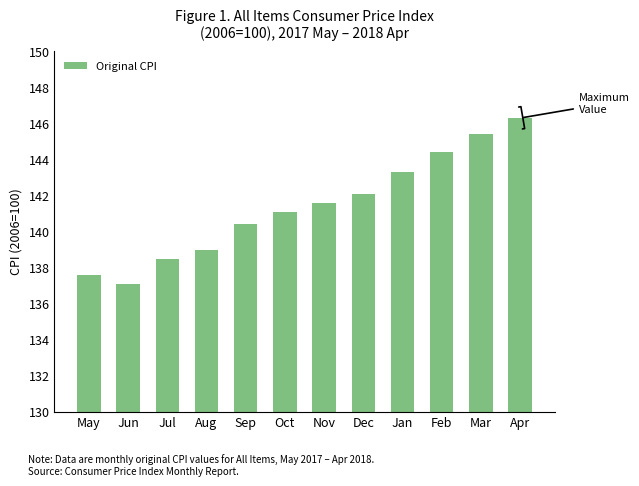

Is it true that the value at Jan is 191.5?

False